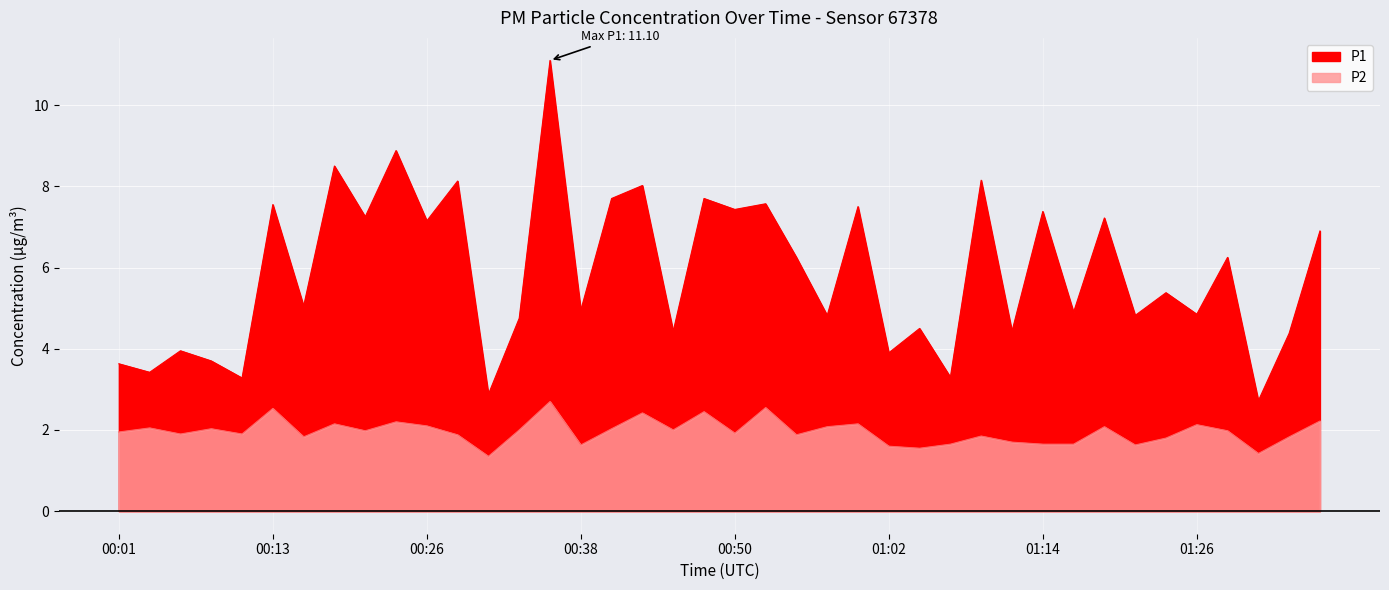

How many interior local valleys does the P1 series have?

17